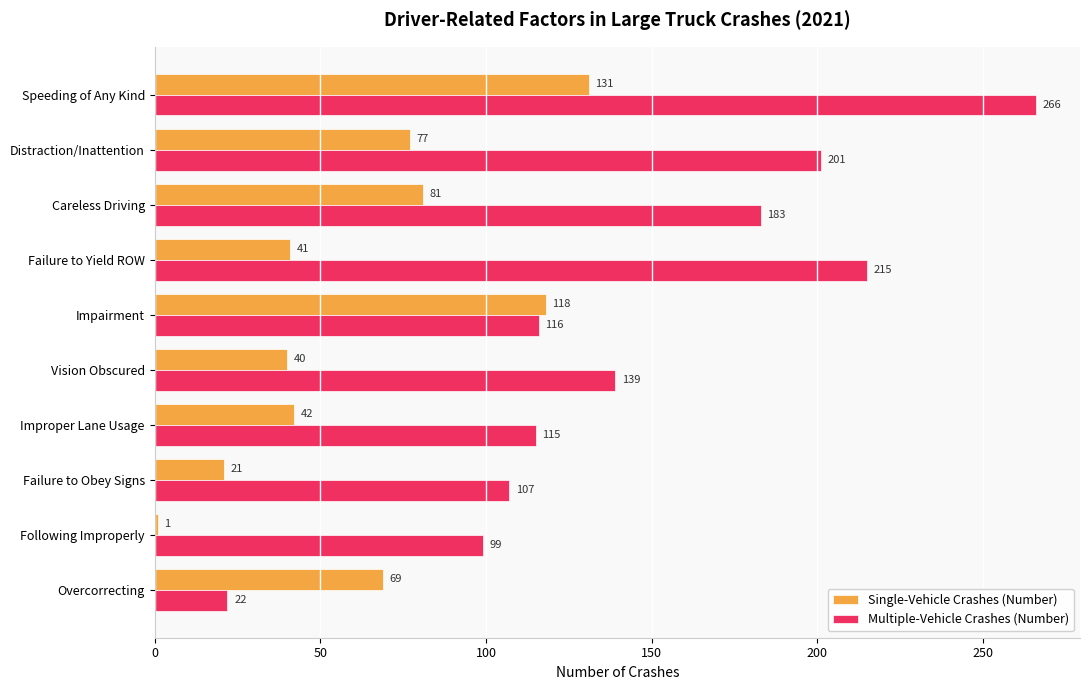

Between Distraction/Inattention and Following Improperly, which series saw the biggest shift?

Multiple-Vehicle Crashes (Number)